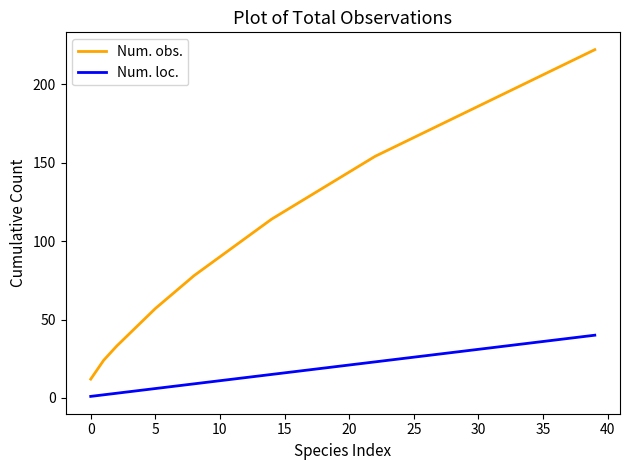

True or false: Num. loc. and Num. obs. cross at least once.

False